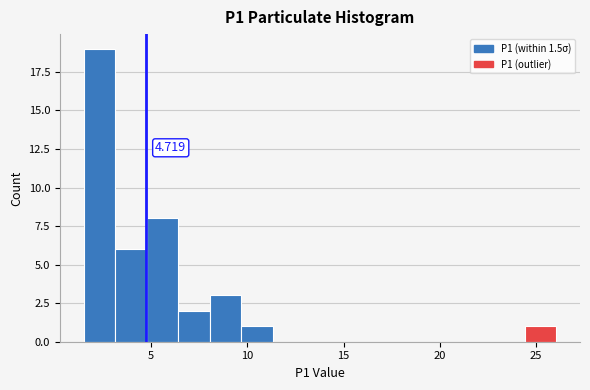

Read against the x-axis, roughly where is the centre of the tallest bar?

2.5